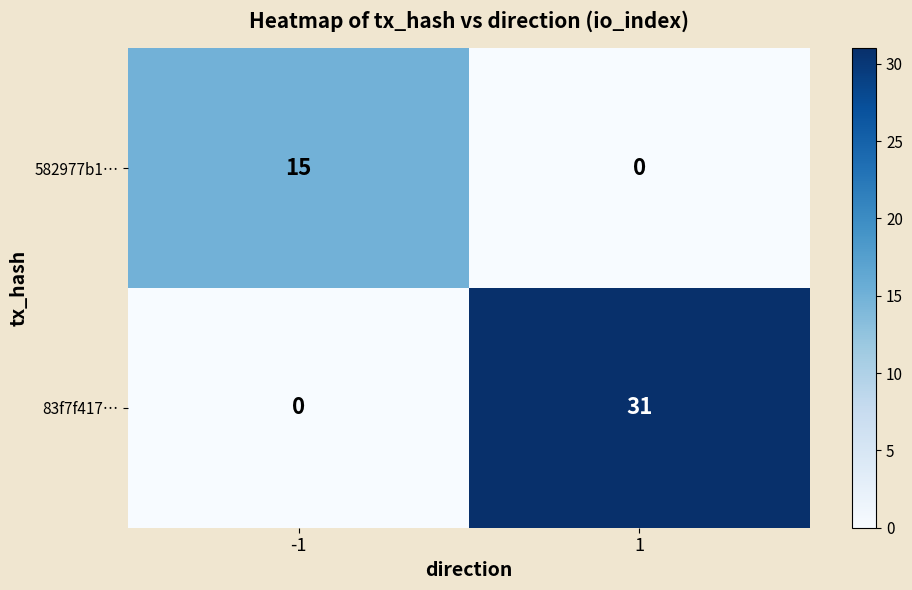

The 582977b1… series shows 0 at 1. True or false?

True